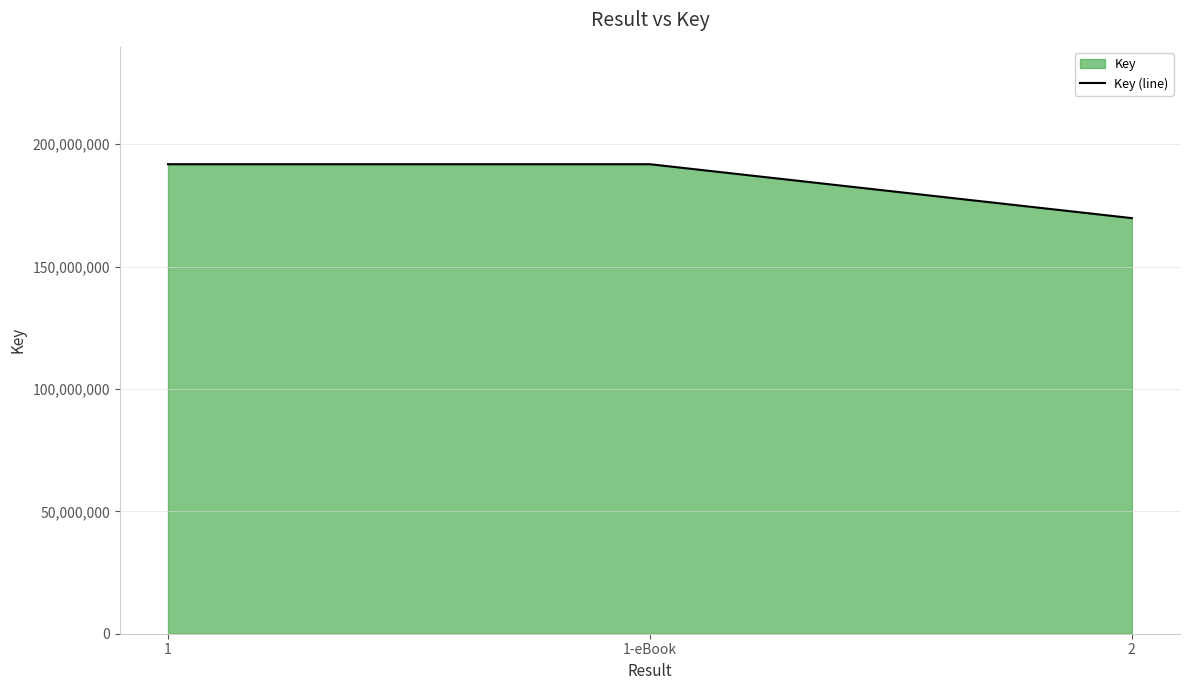

What is the change in value from 1 to 2?

-22026831